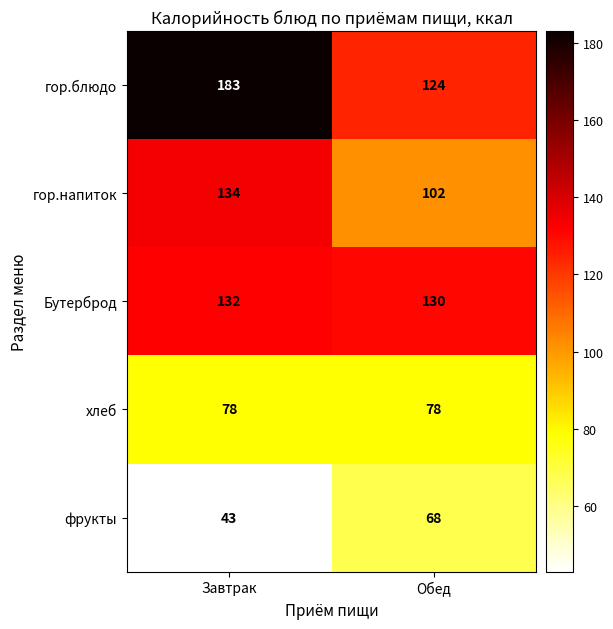

What is the spread (max minus min) of values at Обед?

62